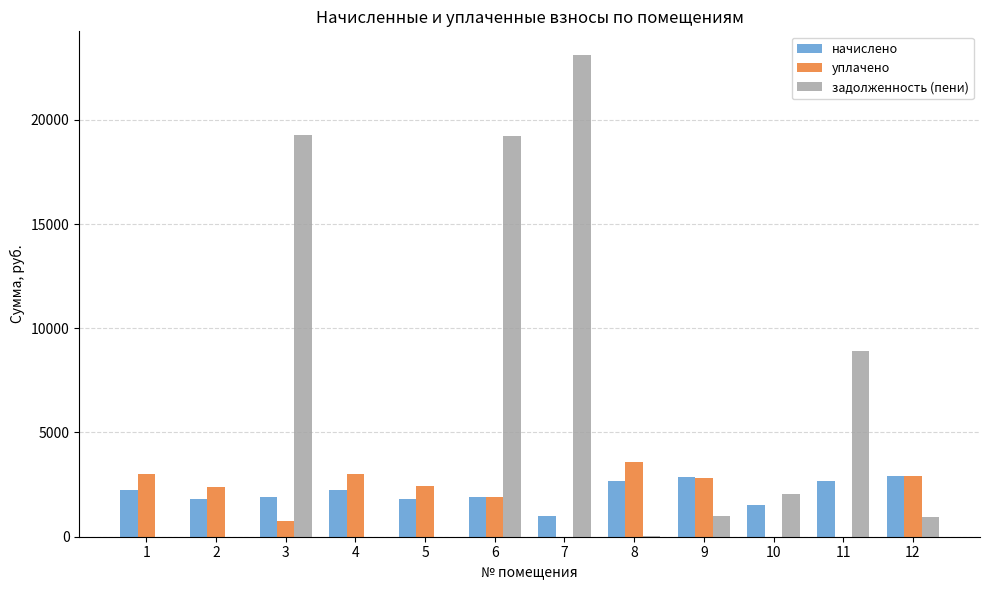

How many groups of bars are there?

12